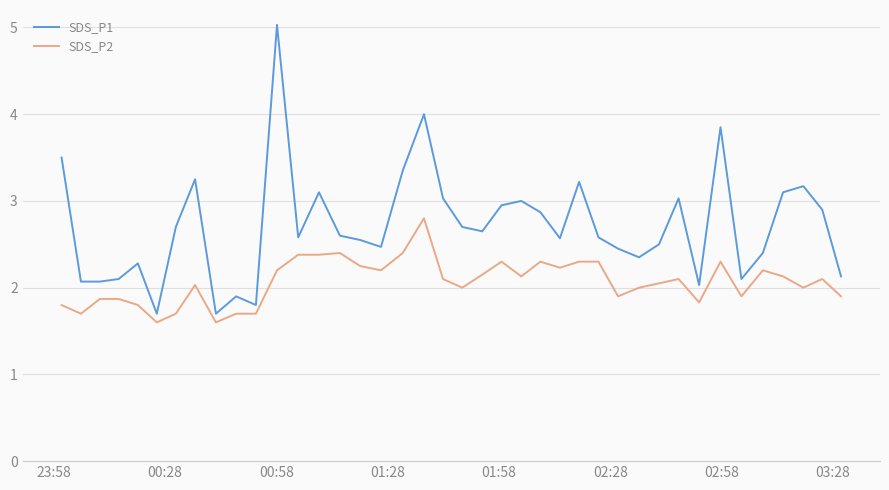

List the series in order of their overall mean, lowest first.

SDS_P2, SDS_P1